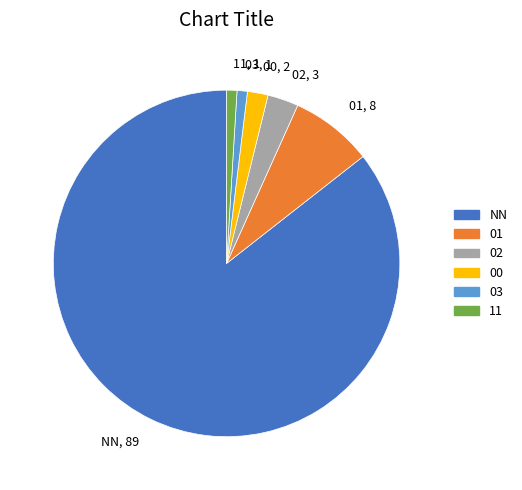

Is it true that 03 is 6% of the pie?

False